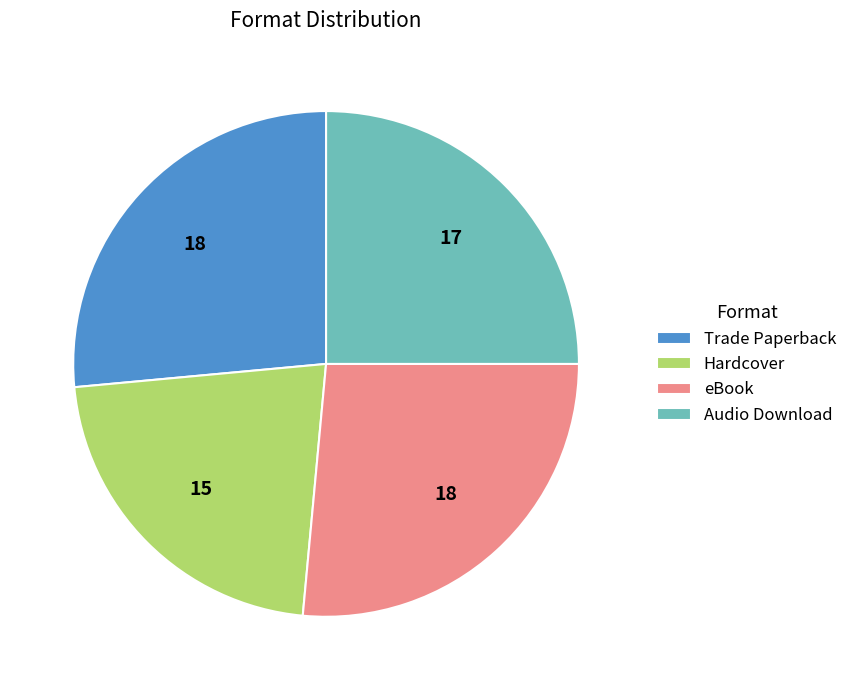

How many slices are in this pie chart?

4